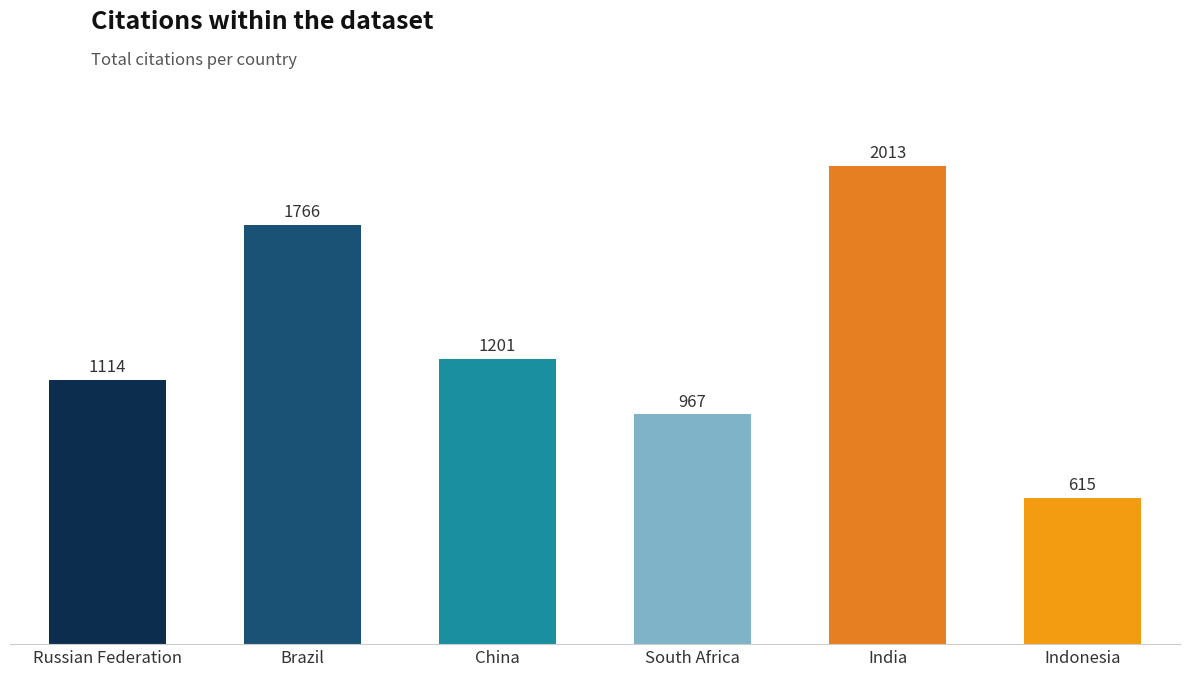

The value at Russian Federation is 402. True or false?

False